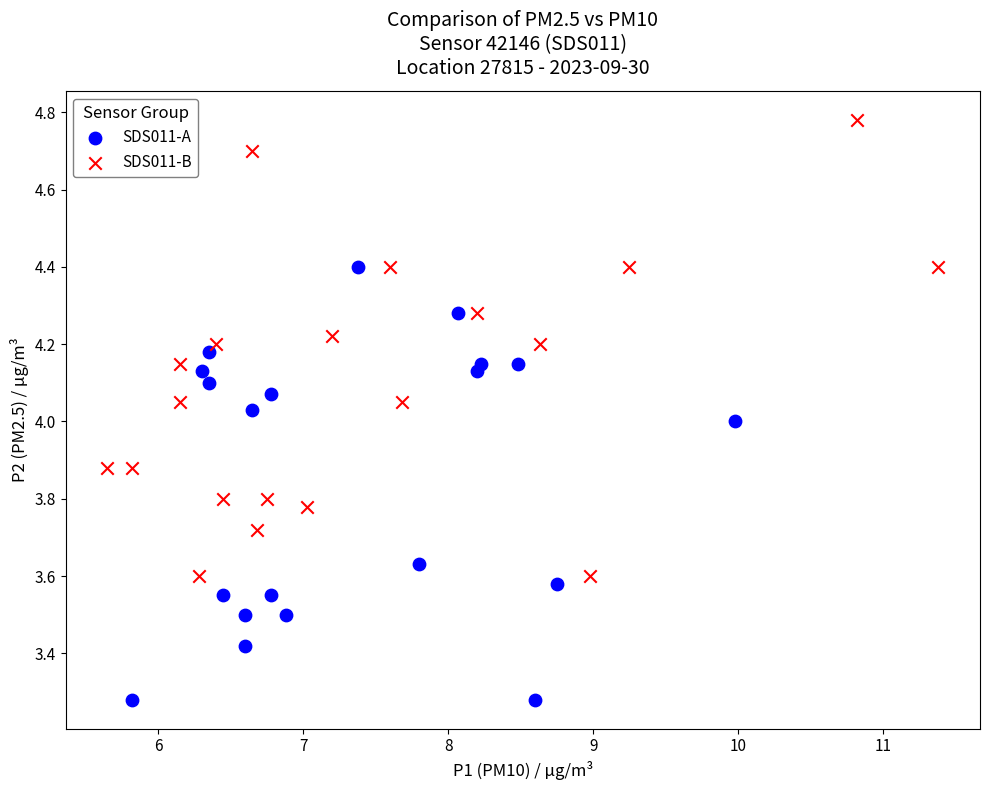

Which series has the widest spread of Y values?

SDS011-B